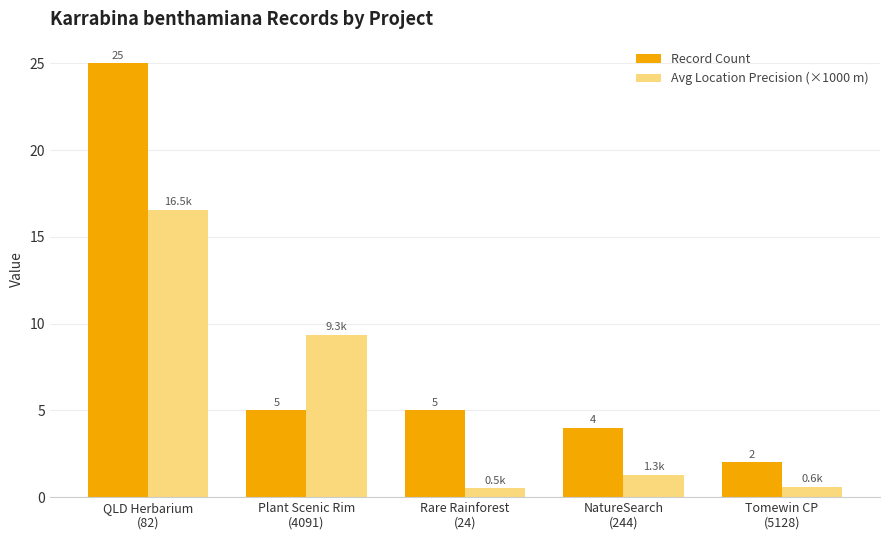

Which series has the largest range (max minus min)?

Record Count